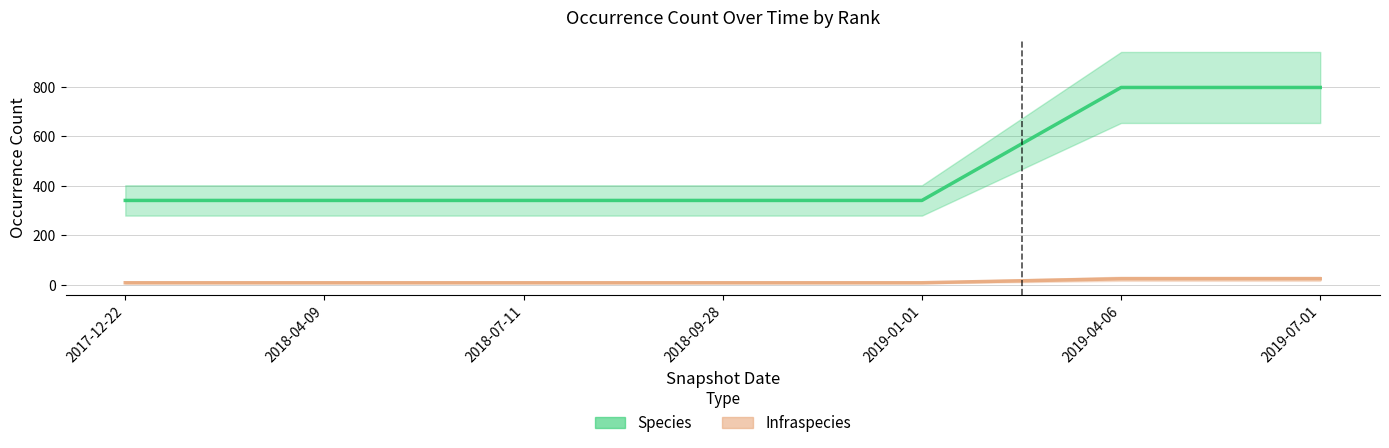

Reading left to right, transcribe all the data shown in this chart.

Species: 2017-12-22=341	2018-04-09=341	2018-07-11=341	2018-09-28=341	2019-01-01=341	2019-04-06=798	2019-07-01=798
Infraspecies: 2017-12-22=8	2018-04-09=8	2018-07-11=8	2018-09-28=8	2019-01-01=8	2019-04-06=24	2019-07-01=24